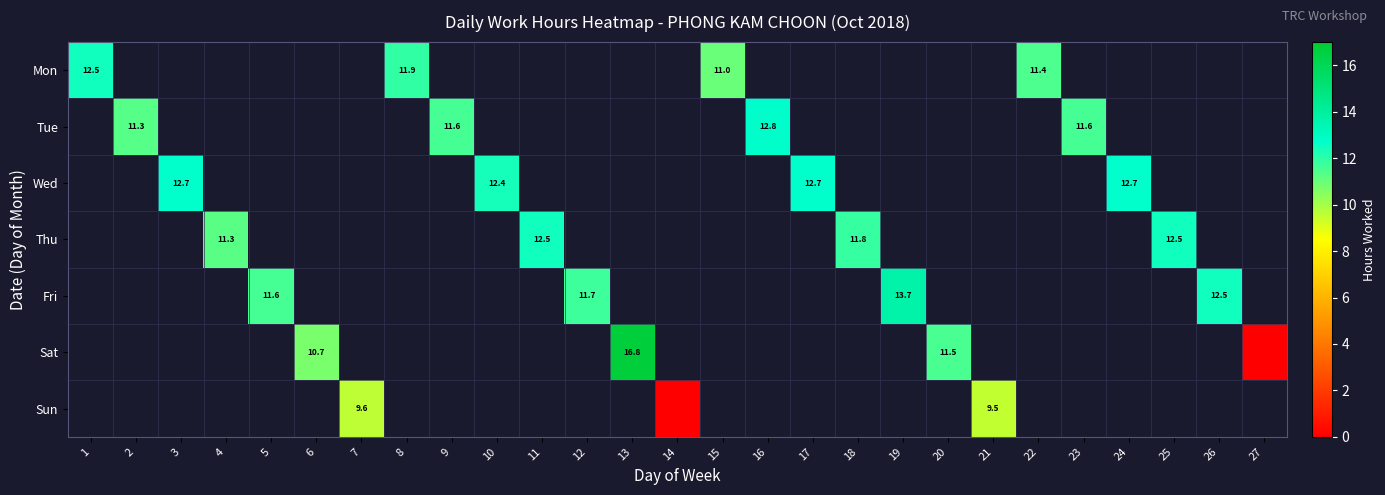

Is it true that Fri equals 16.5 at 12?

False